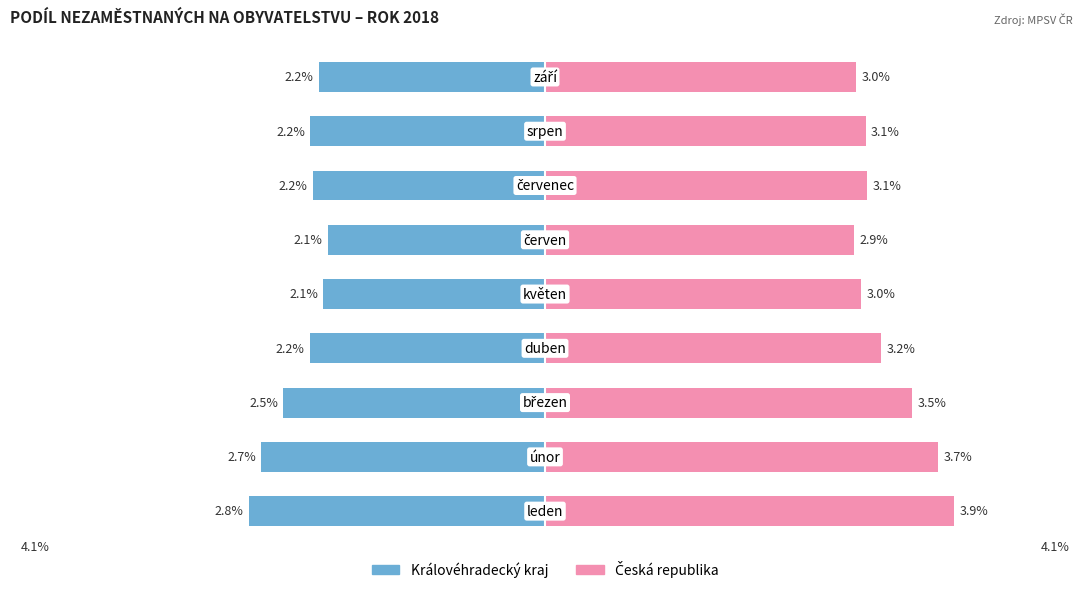

Reading right to left, transcribe all the data shown in this chart.

Královéhradecký kraj: 8=-2.2	7=-2.2	6=-2.2	5=-2.1	4=-2.1	3=-2.2	2=-2.5	1=-2.7	0=-2.8
Česká republika: 8=3.0	7=3.1	6=3.1	5=2.9	4=3.0	3=3.2	2=3.5	1=3.7	0=3.9